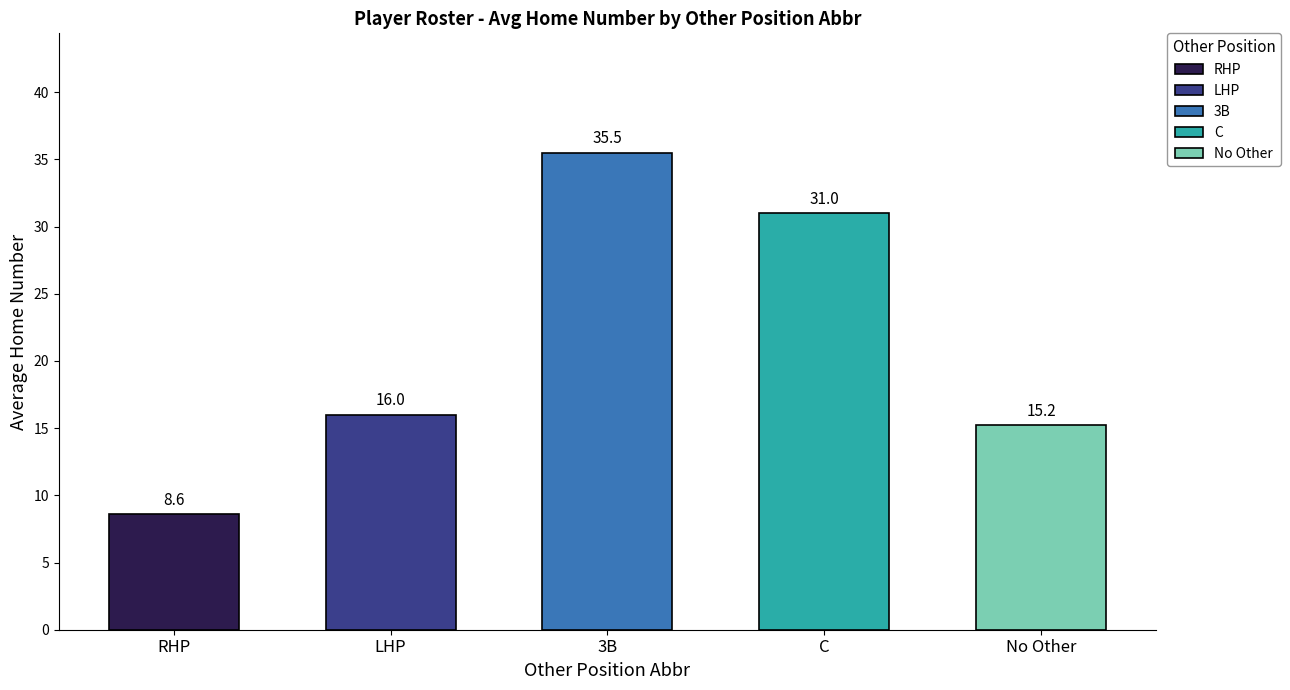

What are all the series names shown in the legend?

RHP, LHP, 3B, C, No Other